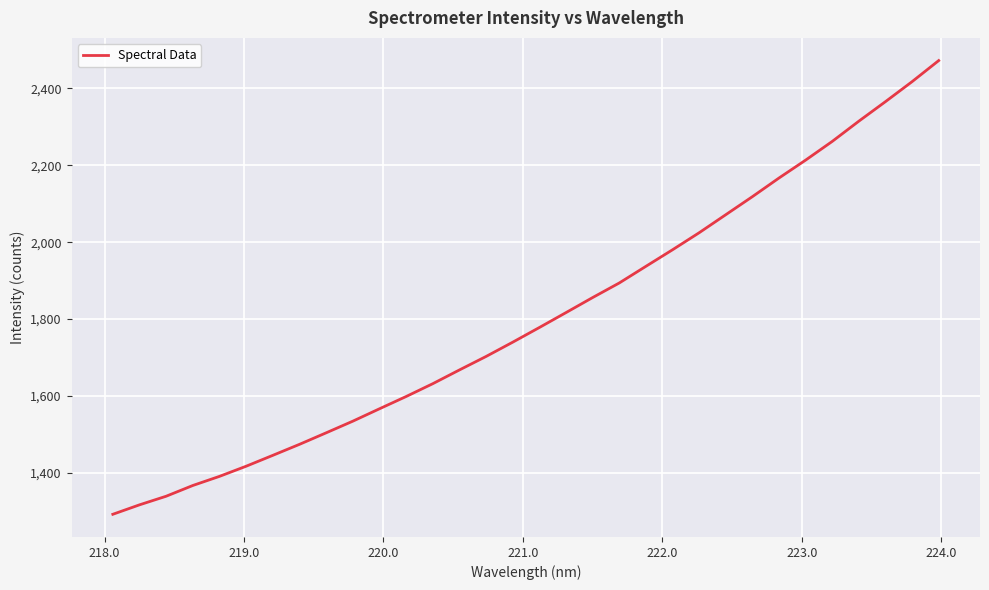

What is the difference between the maximum and minimum values?

1179.0